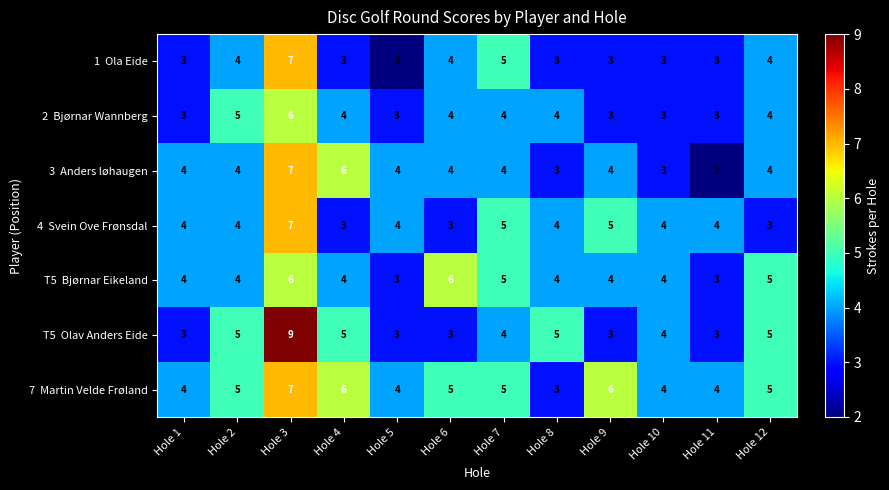

What is the greatest value displayed?

9